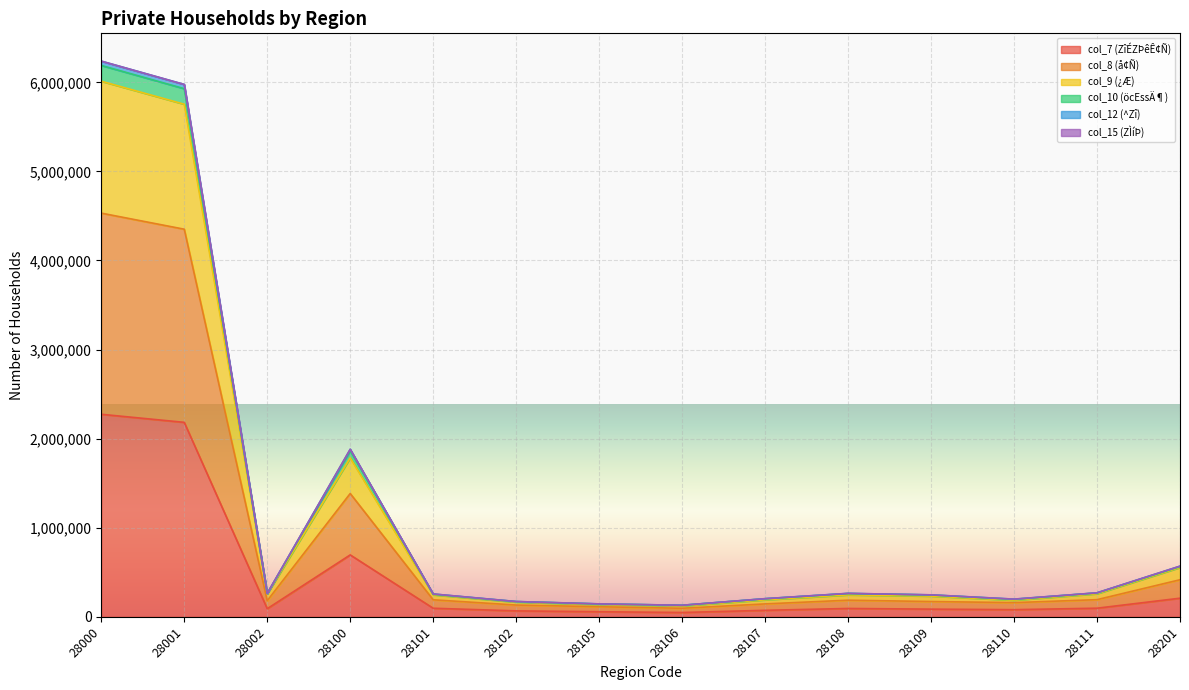

At how many categories does at least one series exceed 3458282?

2